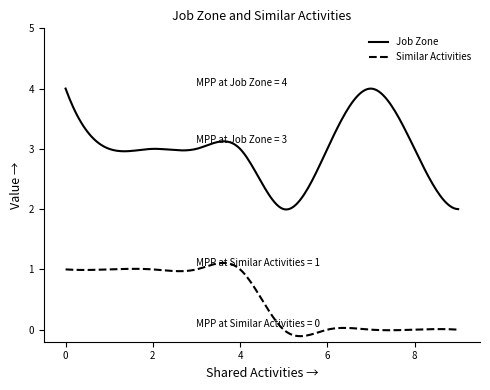

Which series has the largest total across all categories?

Job Zone